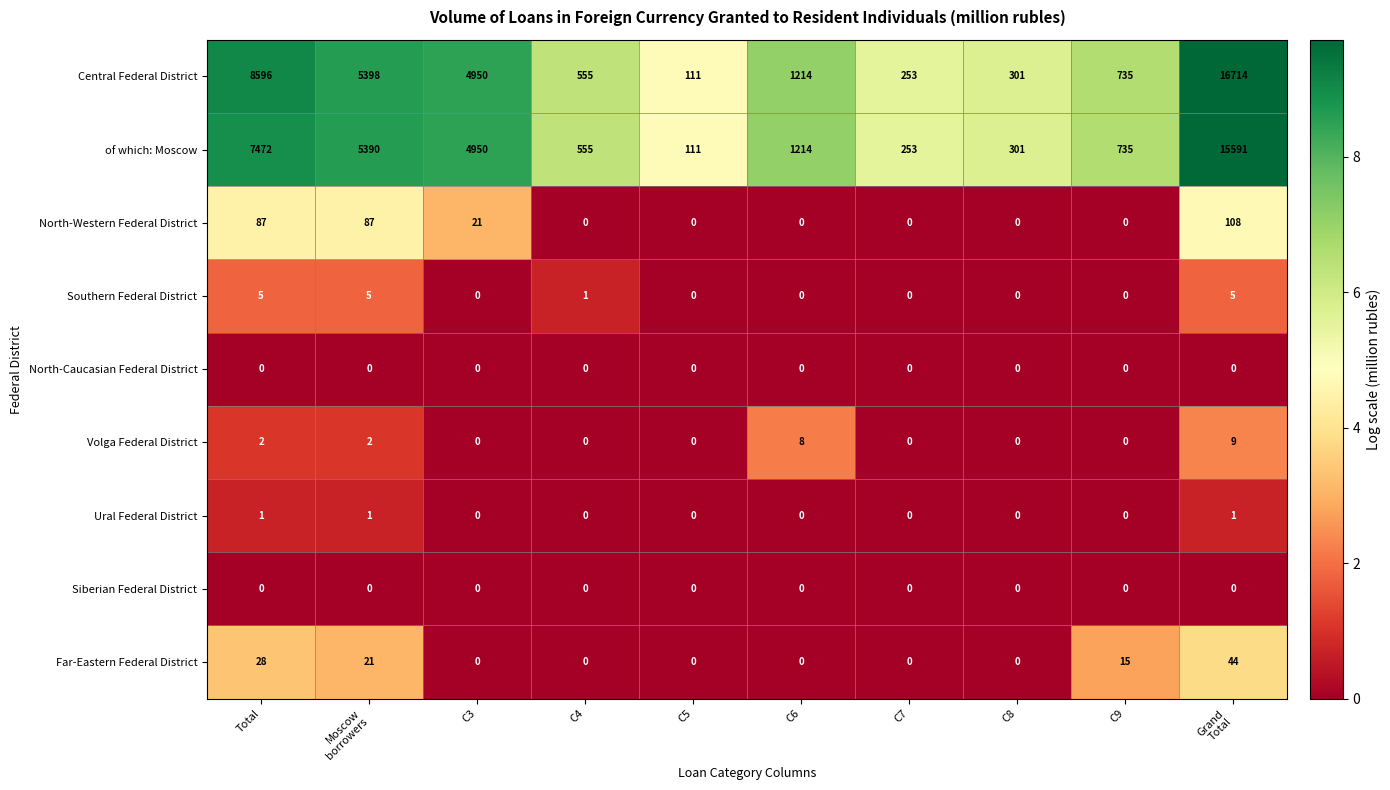

What is the difference between the highest and lowest values at C4?

555